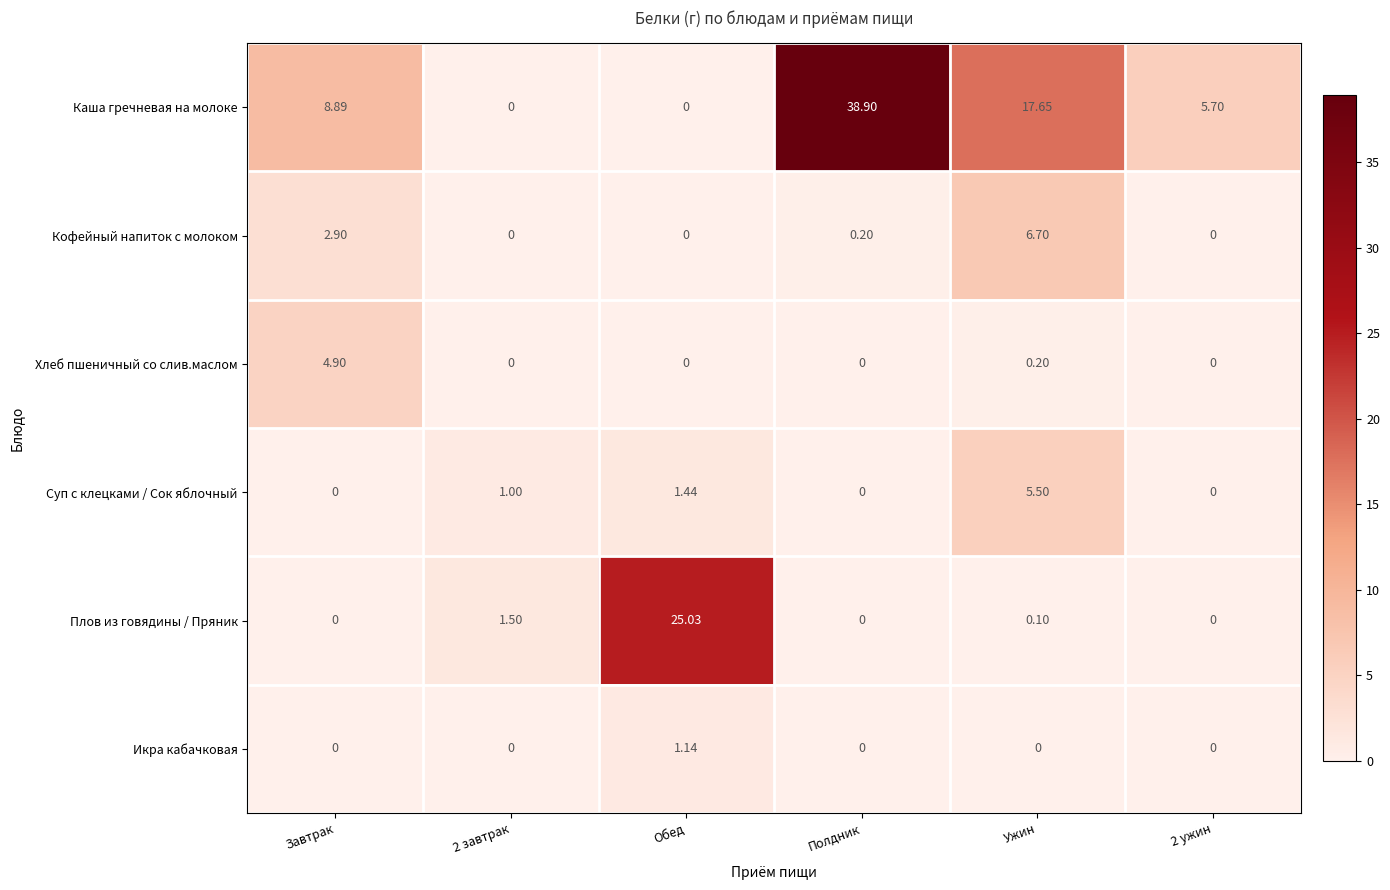

What is the difference between the highest and lowest values at Полдник?

38.9